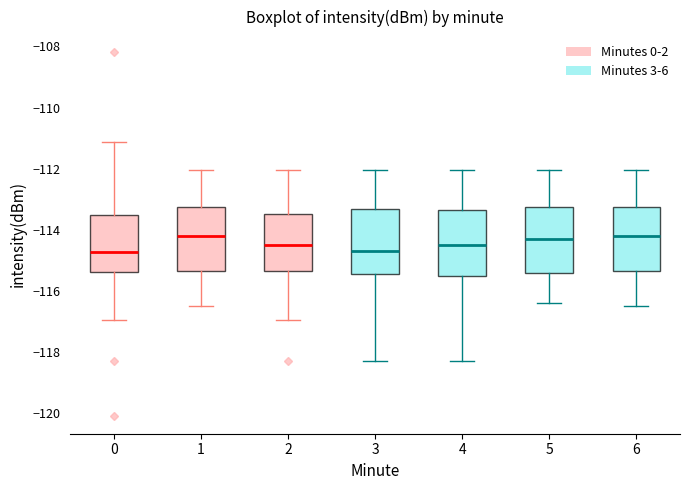

Reading left to right, read every box against the y-axis: the position of its median line, the range the box covers, and the ends of its whiskers. The values are not printed on the chart, so give them approximately, as read against the axis.

0: median -114.8, box -115.4 to -113.6, whiskers -117.0 to -111.2
1: median -114.2, box -115.4 to -113.2, whiskers -116.4 to -112.0
2: median -114.6, box -115.4 to -113.4, whiskers -117.0 to -112.0
3: median -114.6, box -115.4 to -113.4, whiskers -118.2 to -112.0
4: median -114.4, box -115.6 to -113.4, whiskers -118.2 to -112.0
5: median -114.2, box -115.4 to -113.2, whiskers -116.4 to -112.0
6: median -114.2, box -115.4 to -113.2, whiskers -116.4 to -112.0